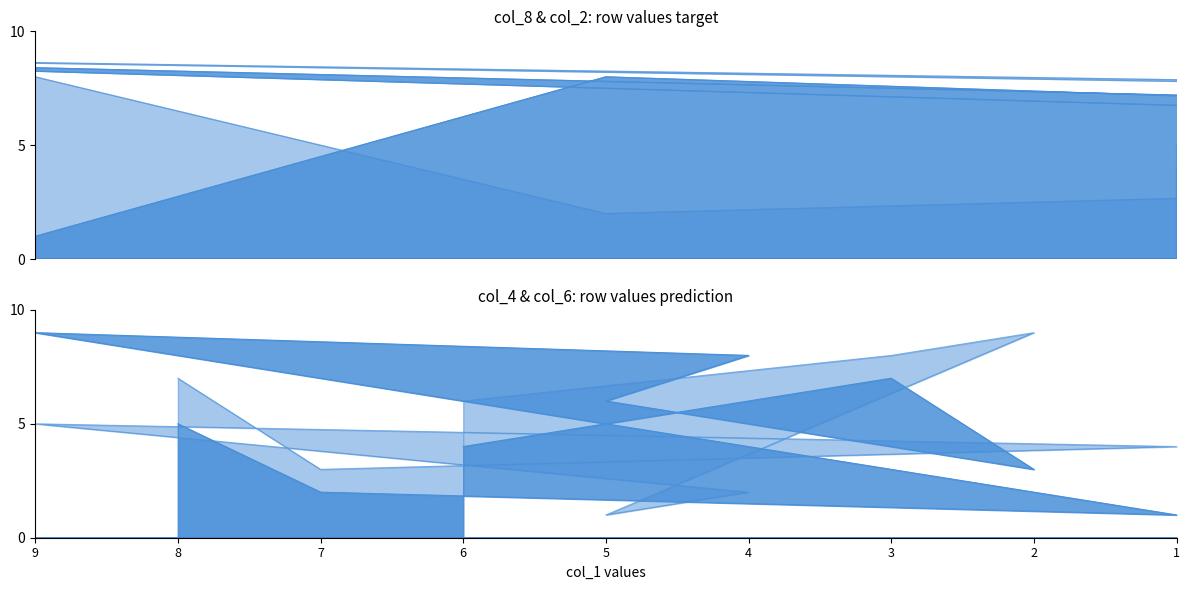

What value does the col_2 series have at 8?

8